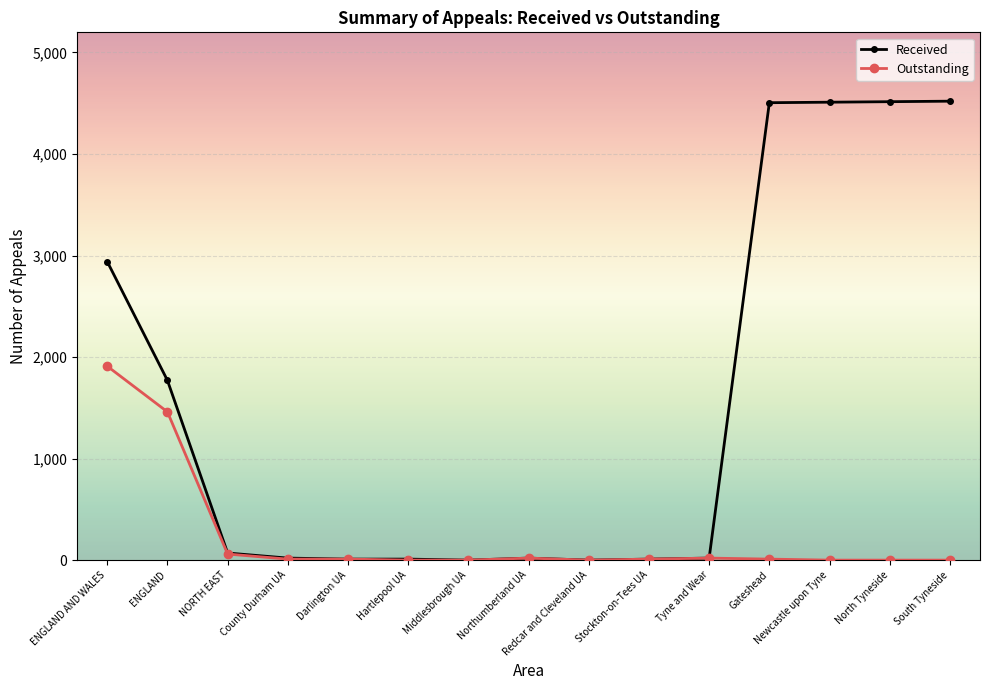

What is the label of the 4th point from the right?

Gateshead